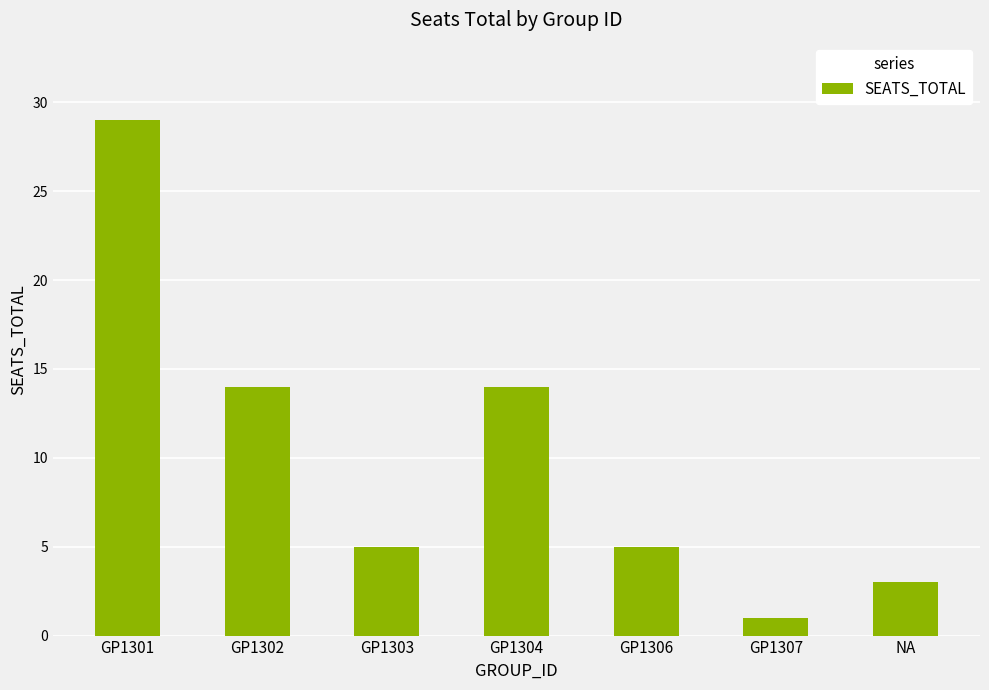

What is the maximum value shown in the chart?

29